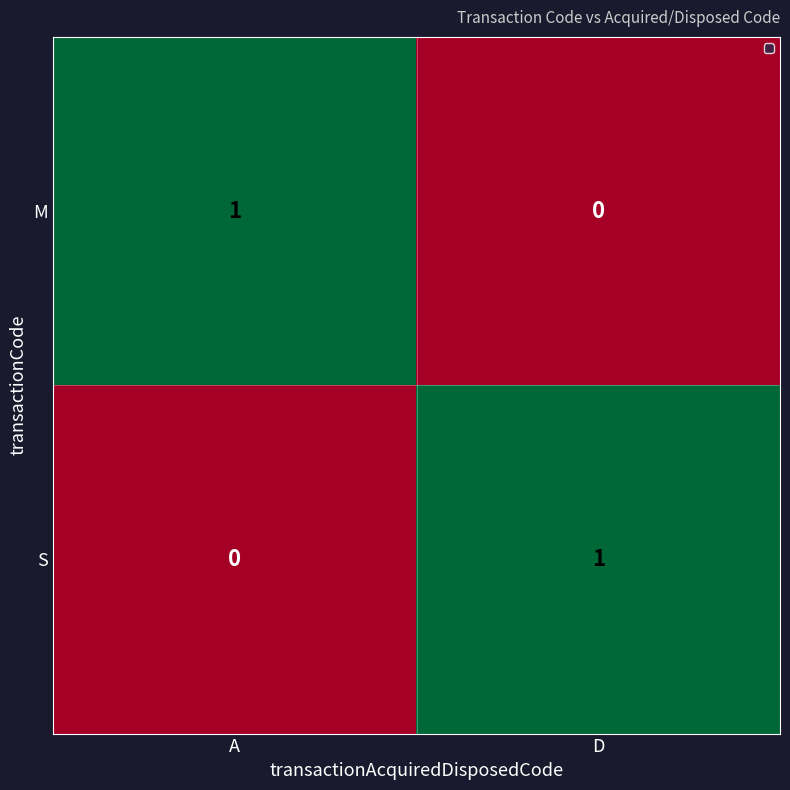

At which label does S reach its peak?

D